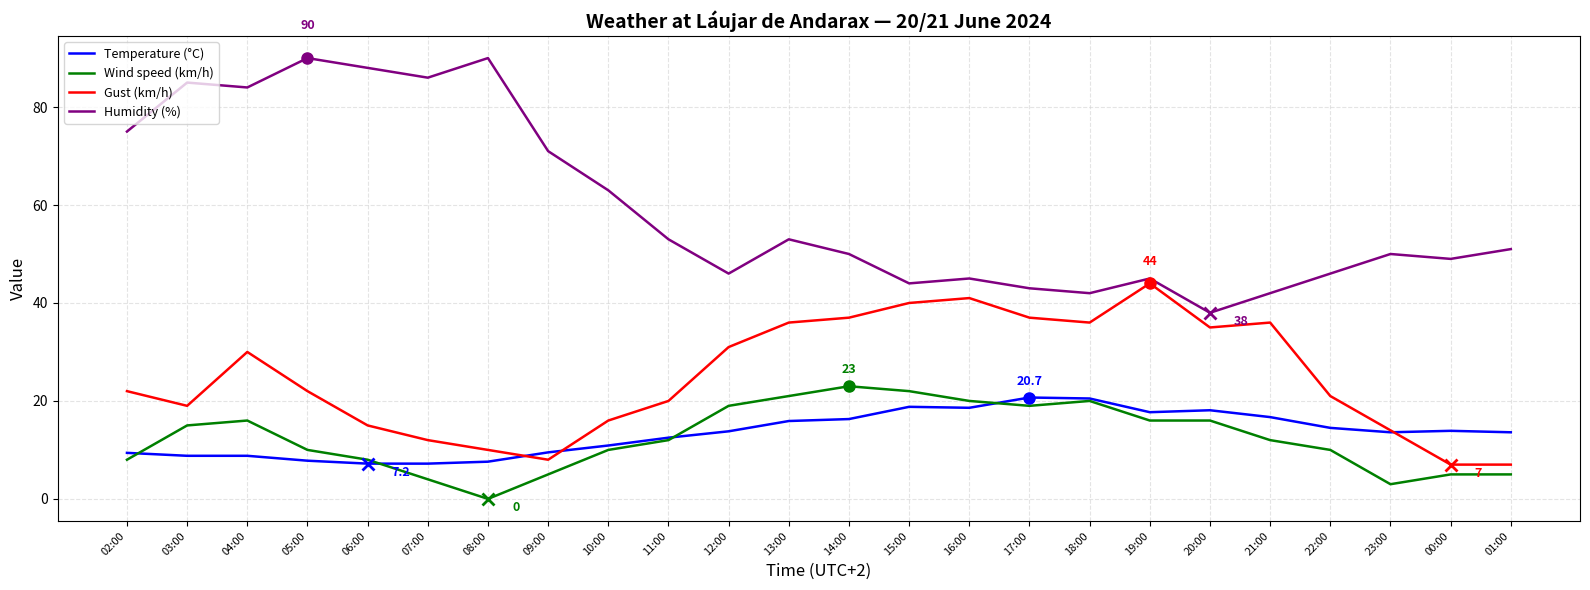

What position from the right is 12:00?

14